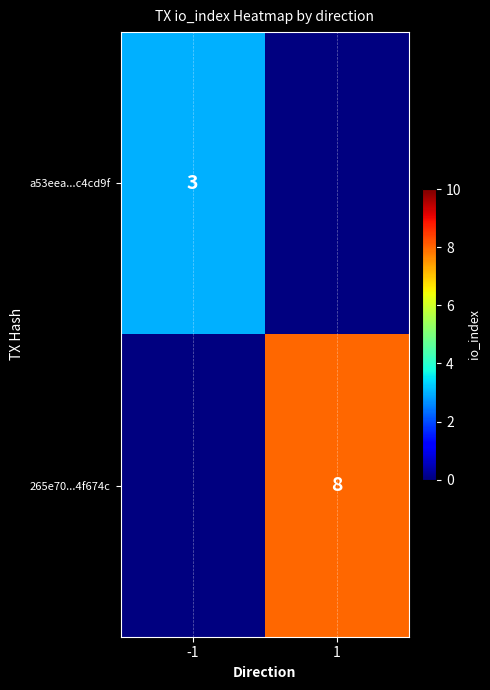

The 265e70...4f674c series shows 2 at 1. True or false?

False